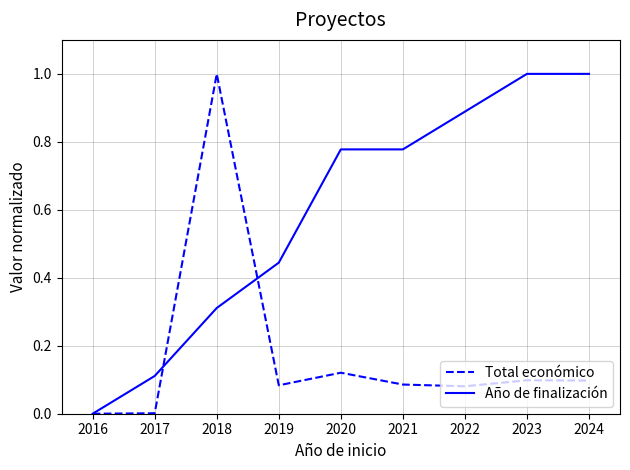

Is it true that Total económico equals 0.1 at 2024?

True